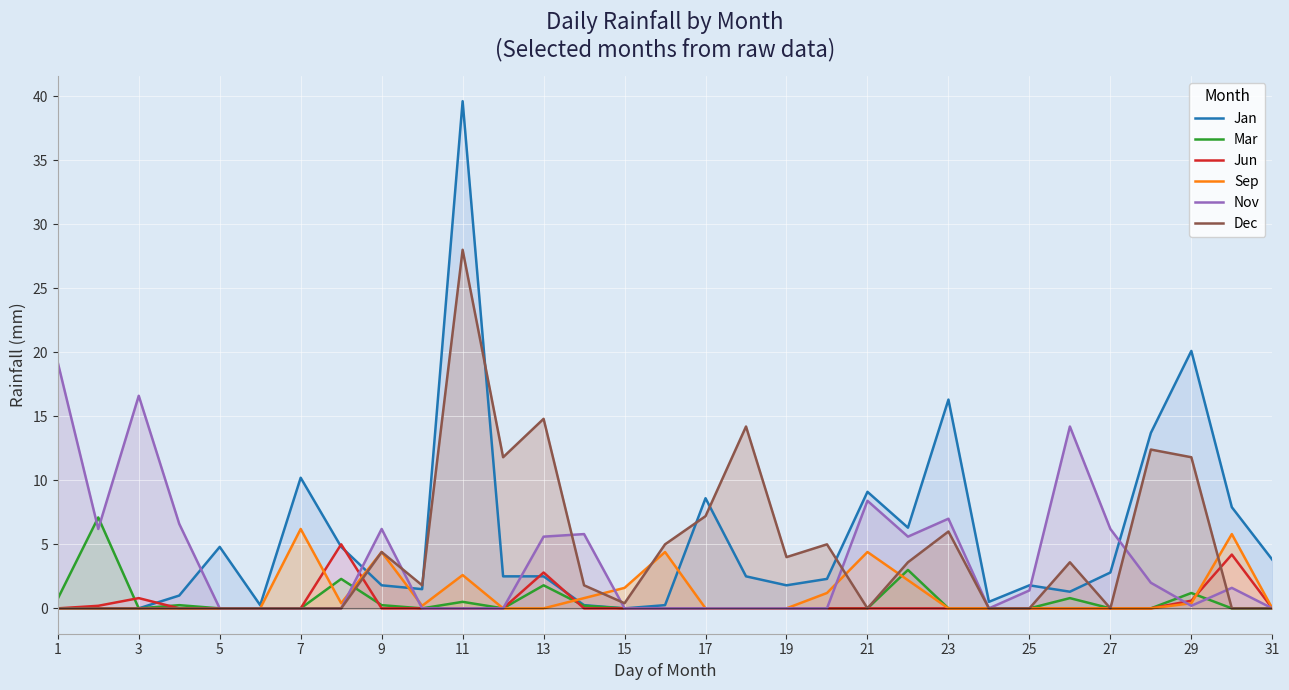

How many lines are shown in the chart?

6